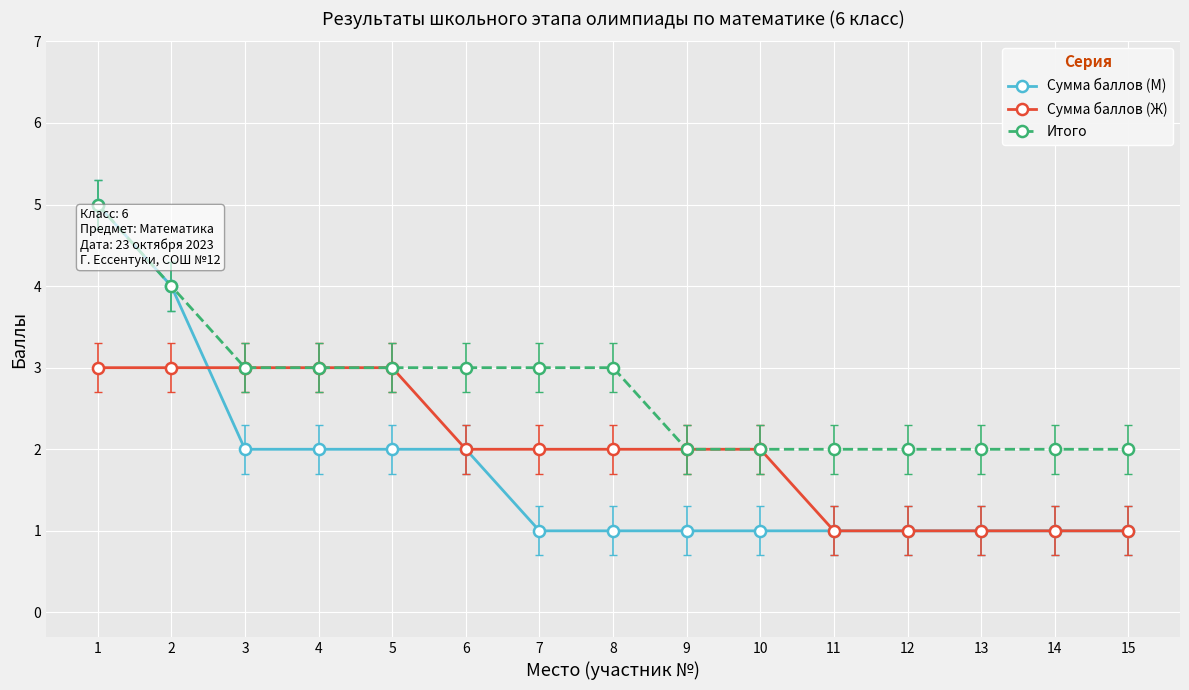

What are all the series names shown in the legend?

Сумма баллов (М), Сумма баллов (Ж), Итого